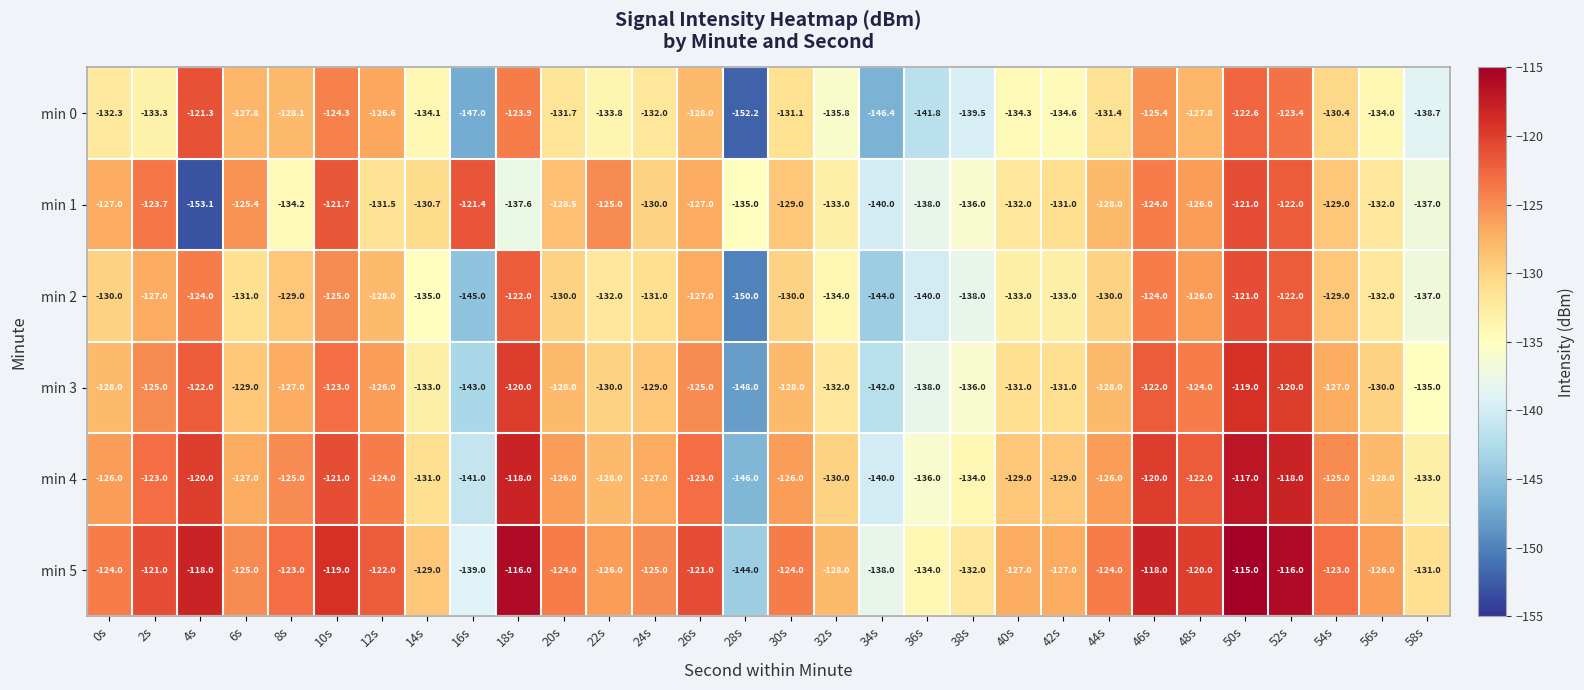

At which category is the sum across all series the highest?

50s